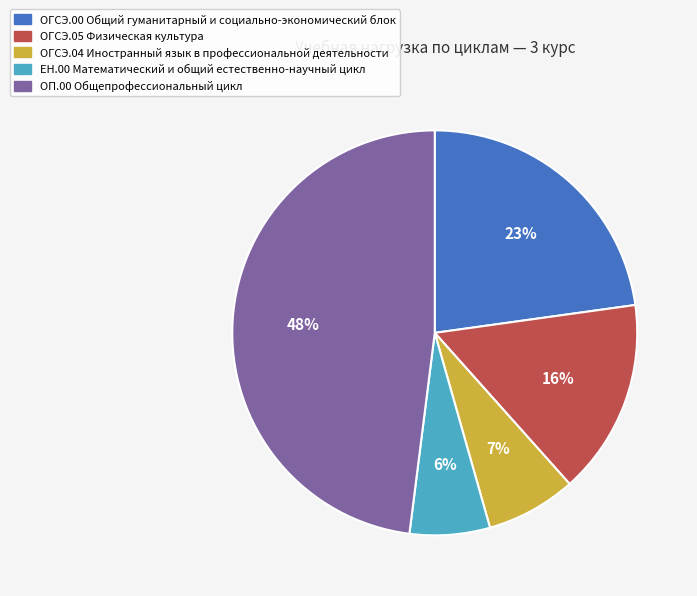

Is it true that ОГСЭ.00 Общий гуманитарный и социально-экономический блок is 23% of the pie?

True